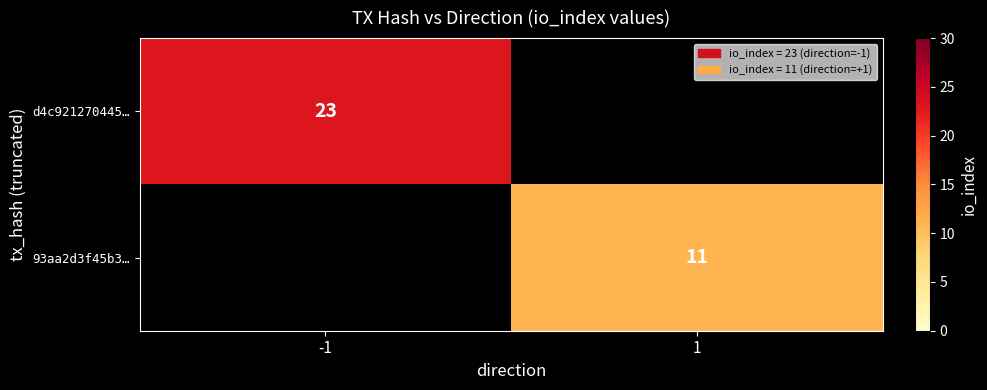

The d4c921270445… series shows 36.1 at -1. True or false?

False